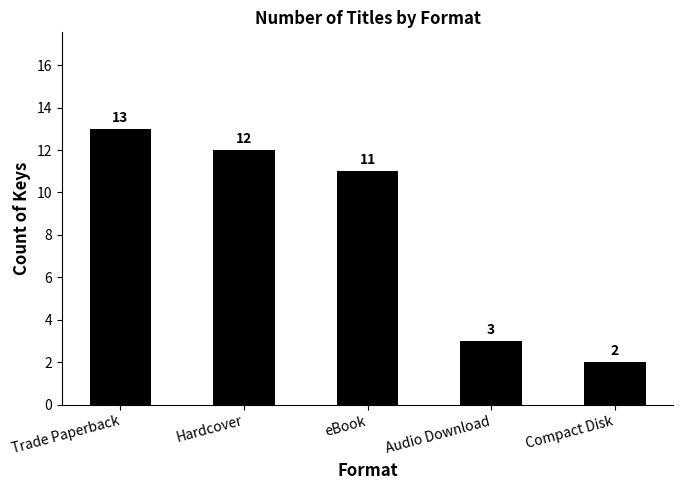

How many series are shown in this chart?

1